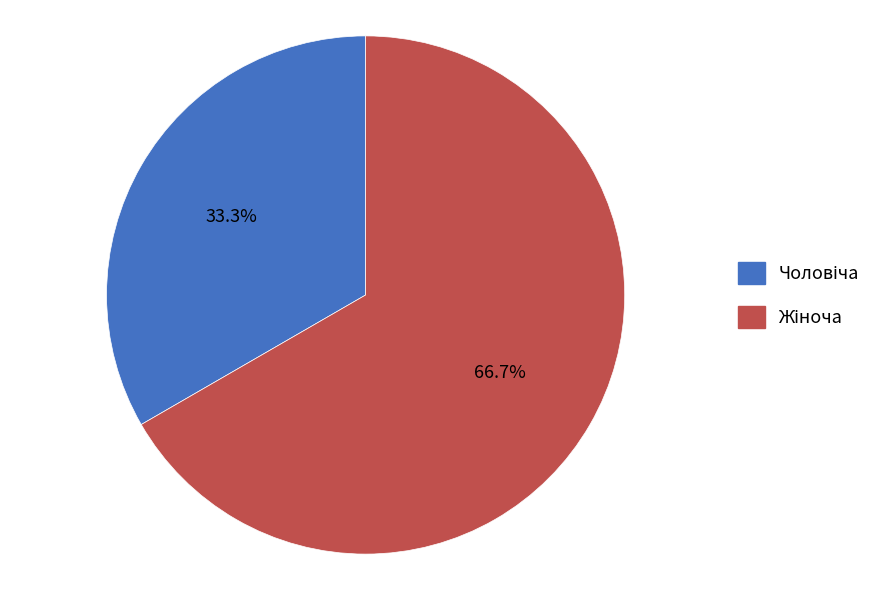

Is there a majority slice in this chart?

Yes